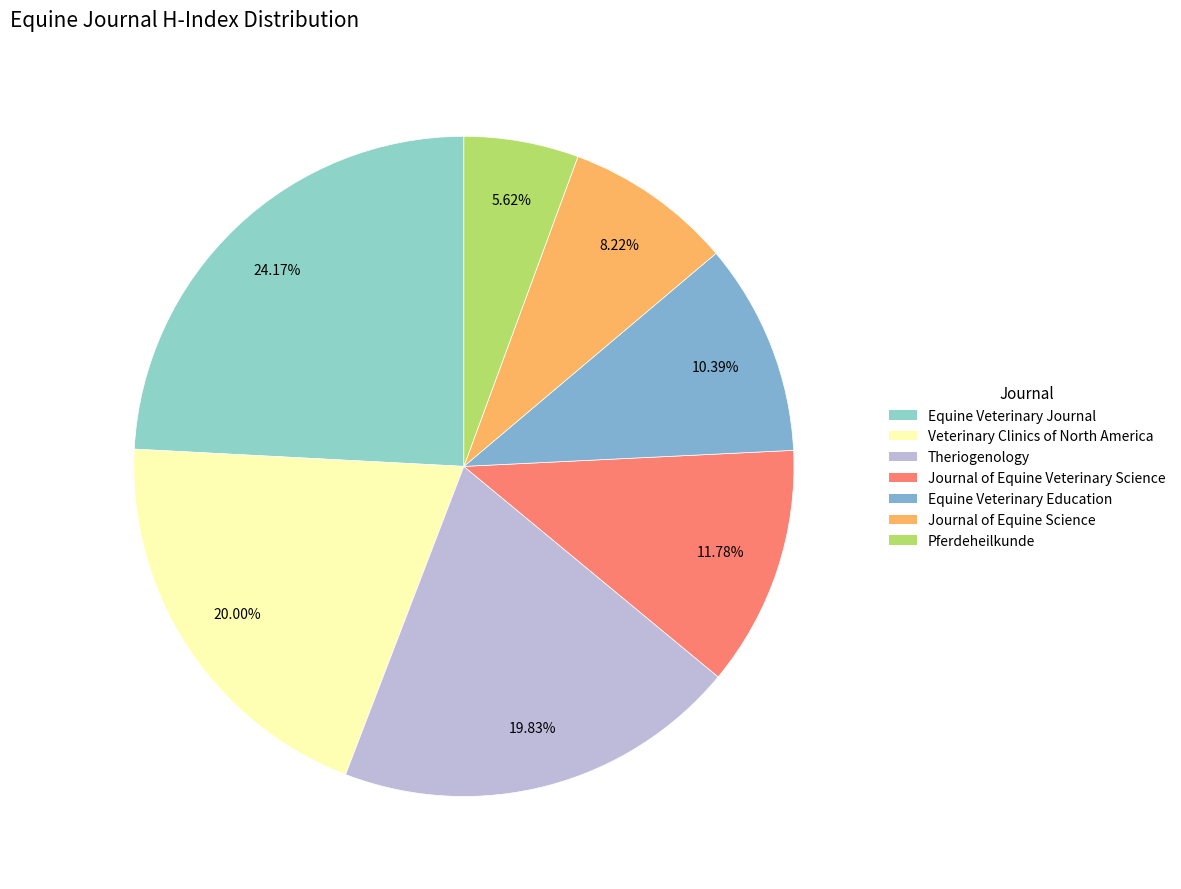

Between Theriogenology and Journal of Equine Science, which is larger?

Theriogenology